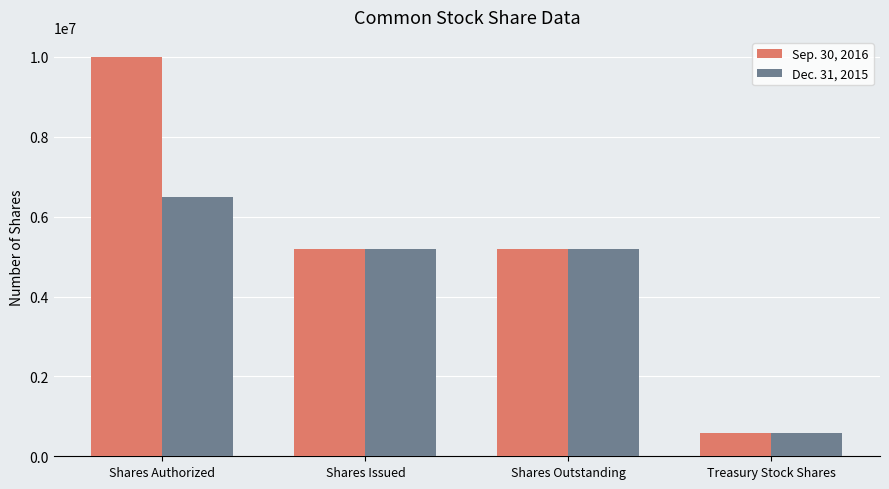

What is the sum of all Sep. 30, 2016 values?

20978705